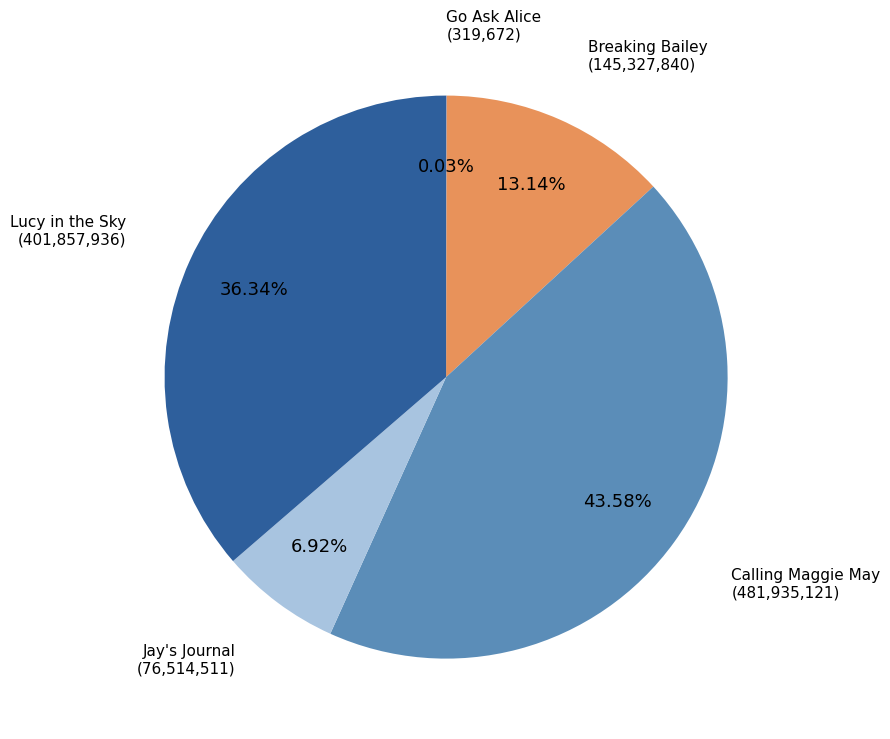

Which slice is the largest?

Calling Maggie May